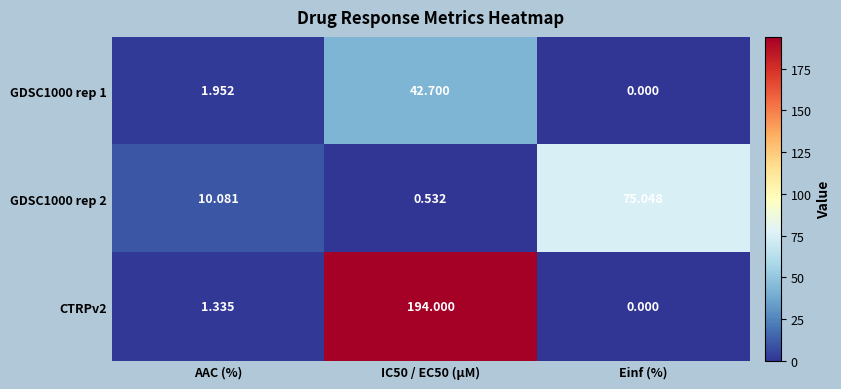

Where is GDSC1000 rep 1 nearest to the value 21?

AAC (%)